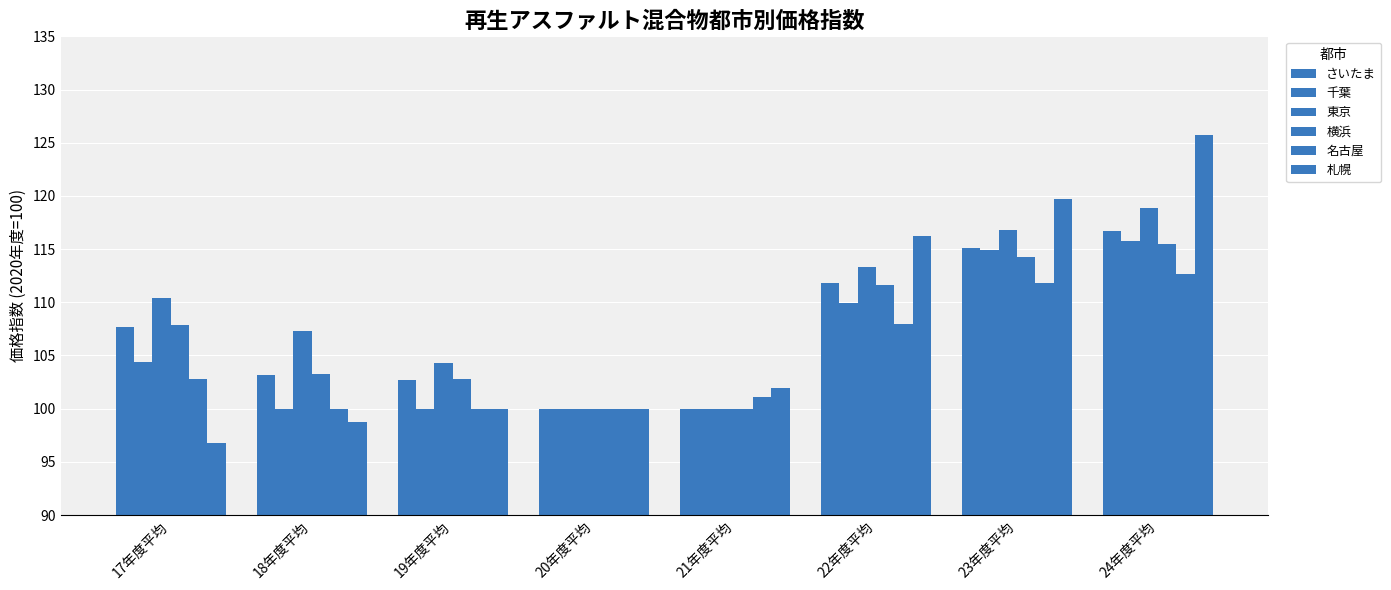

How many series are shown in this chart?

6